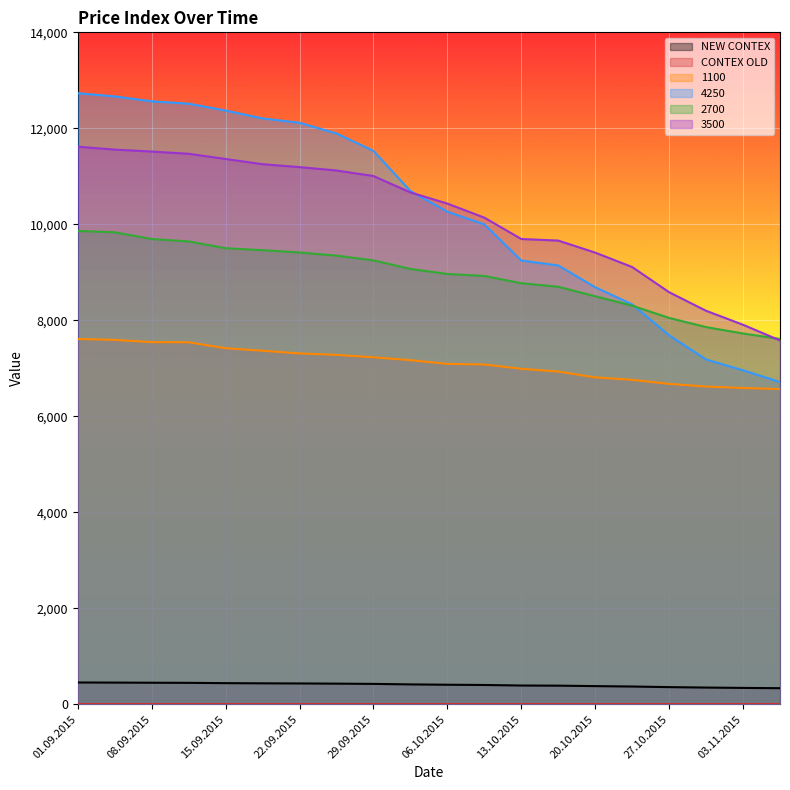

Between 06.10.2015 and 27.10.2015, which is larger?

06.10.2015